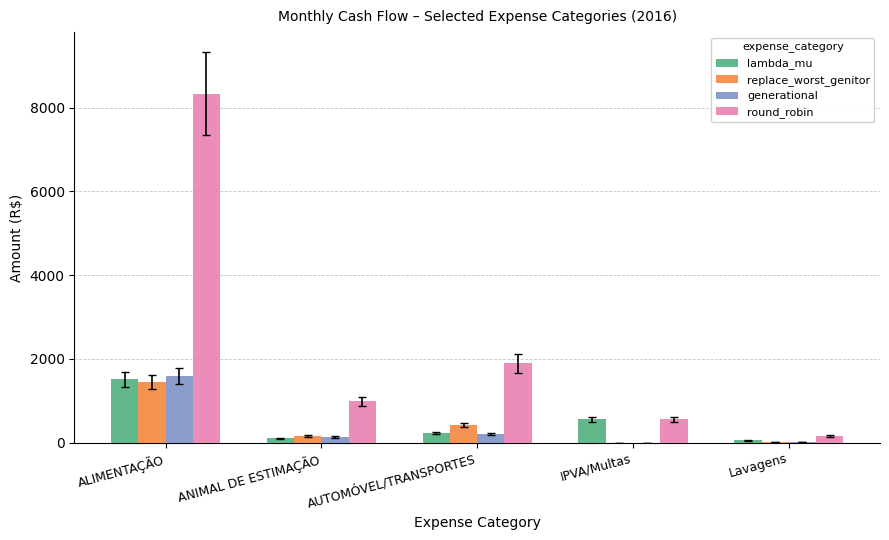

What is the sum of the generational values at ANIMAL DE ESTIMAÇÃO and IPVA/Multas?

133.0